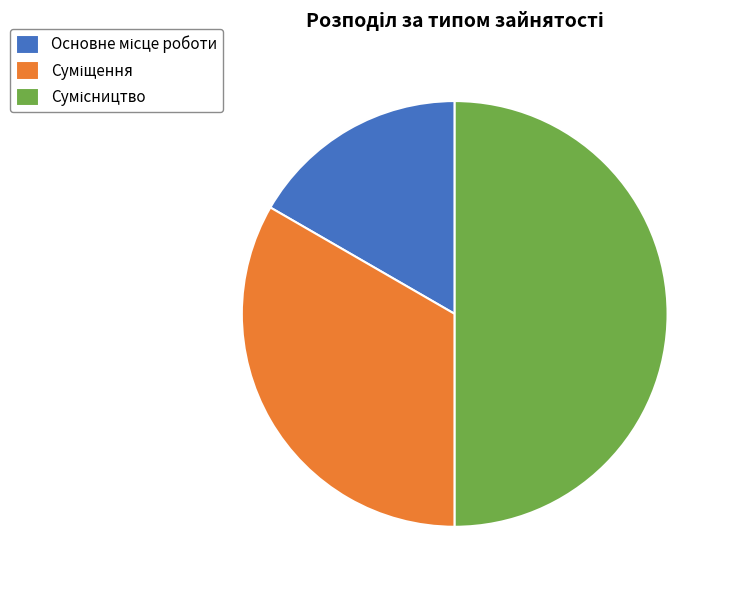

Count the number of slices in the pie.

3